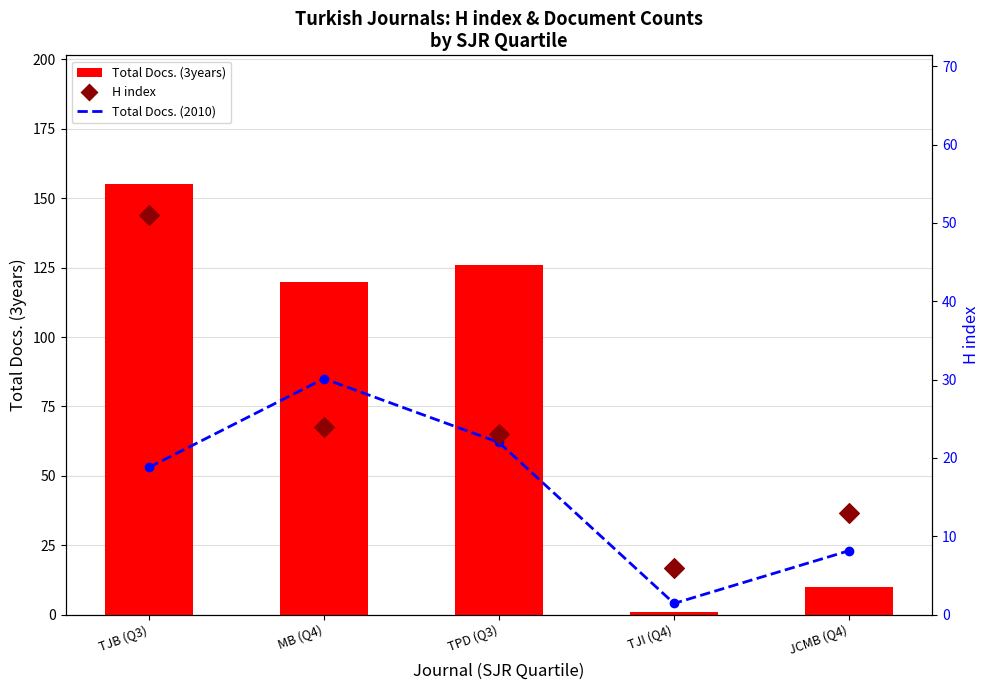

At which category is the sum across all series the highest?

TJB (Q3)